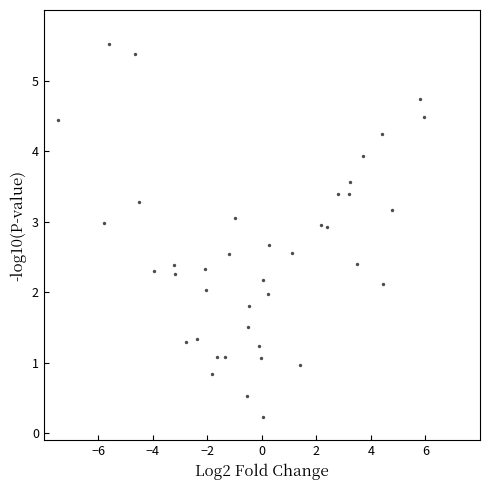

What is the range of X values (max minus min)?

13.4